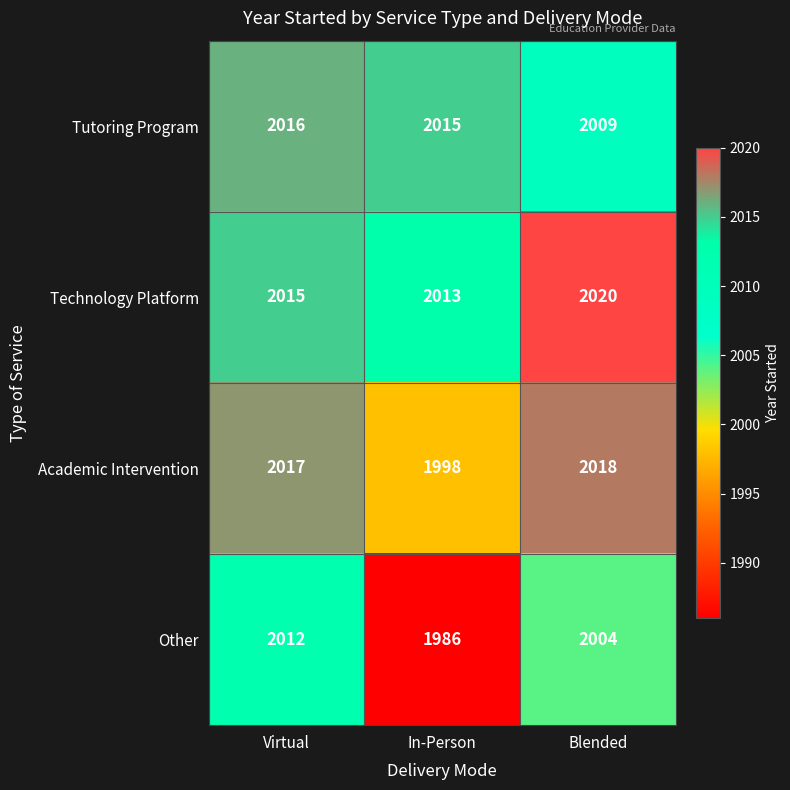

Rank the series at Blended from highest to lowest value.

Technology Platform, Academic Intervention, Tutoring Program, Other